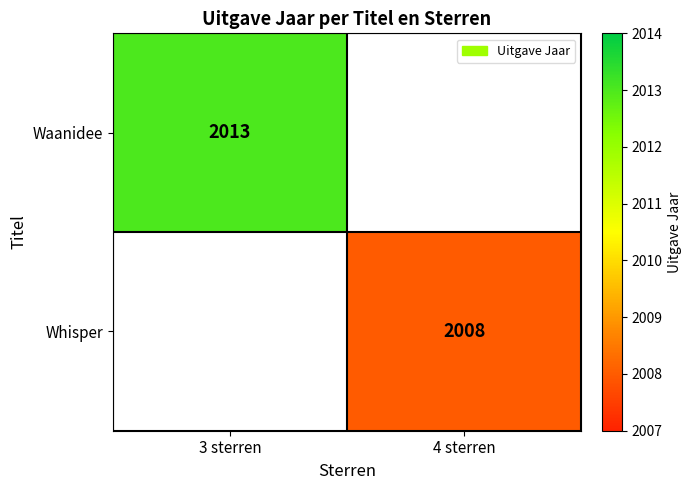

True or false: Waanidee has a value of 1173 at 3 sterren.

False